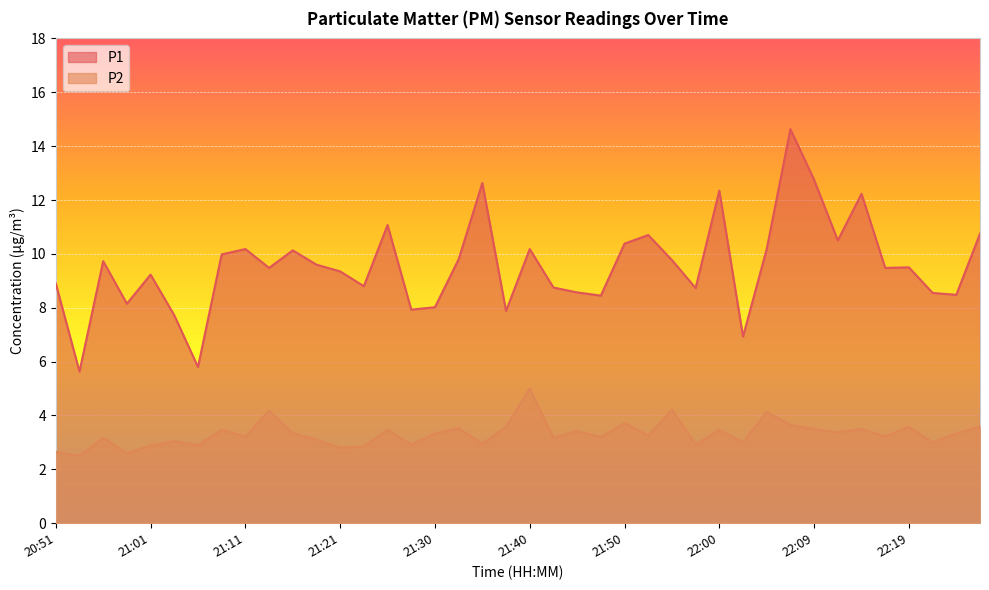

What is the difference between the P2 values at 21:08 and 22:21?

0.5